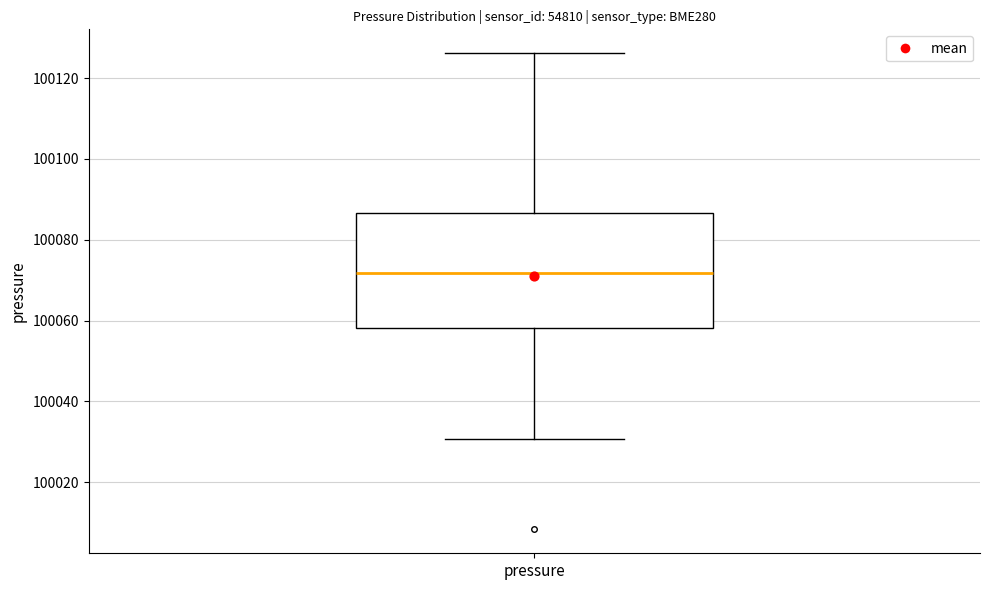

Read this box plot against the y-axis: the position of the median line, the range covered by the box, and the ends of both whiskers. The values are not printed on the chart, so give them approximately, as read against the axis.

median 100072, box 100058 to 100086, whiskers 100030 to 100126